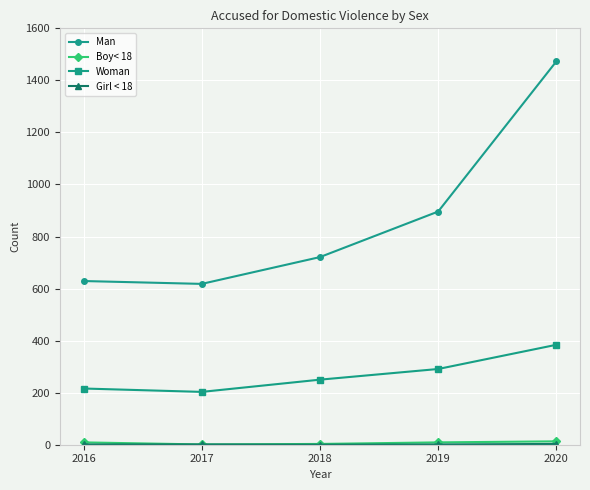

At which label is Man closest to 1045?

2019